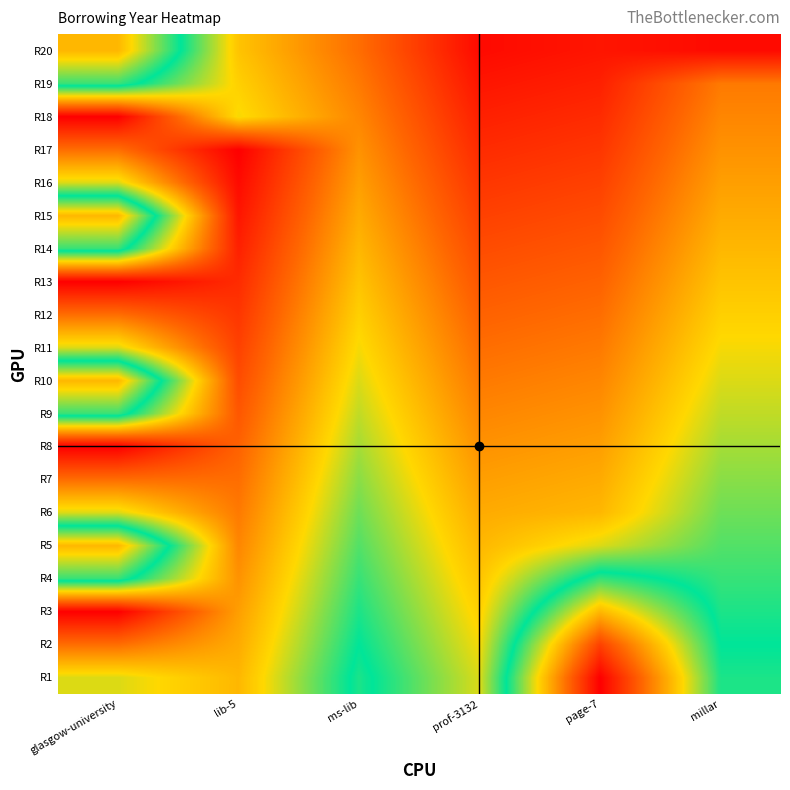

How many series are shown in this chart?

20